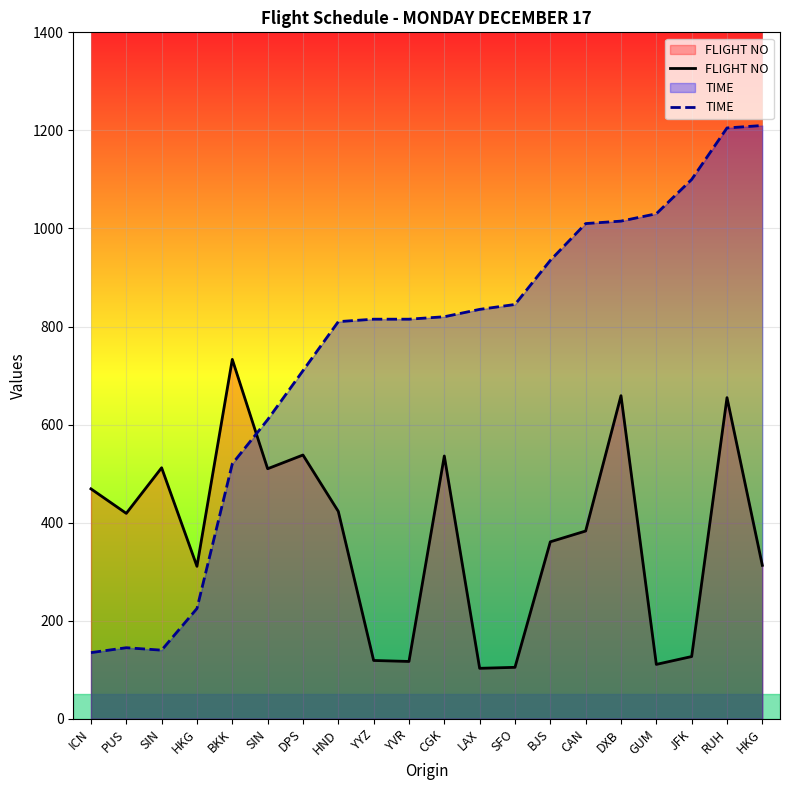

In FLIGHT NO, how many points are lower than both neighbors (excluding endpoints)?

6